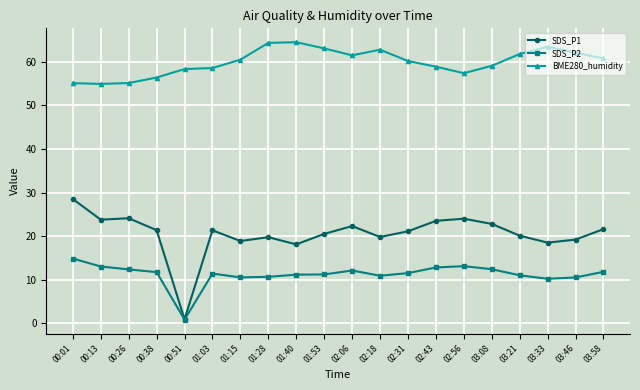

True or false: SDS_P1 has more than 0 points higher than both neighbors.

True